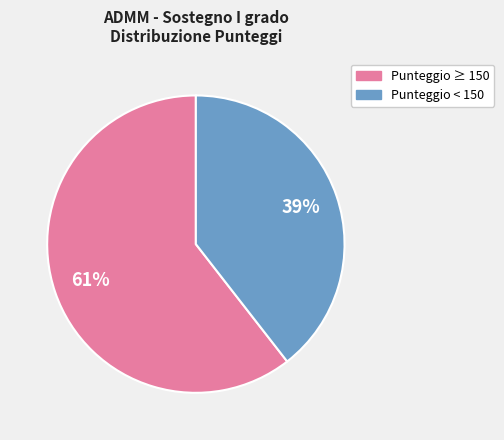

To the nearest percent, what is the average slice percentage?

50%